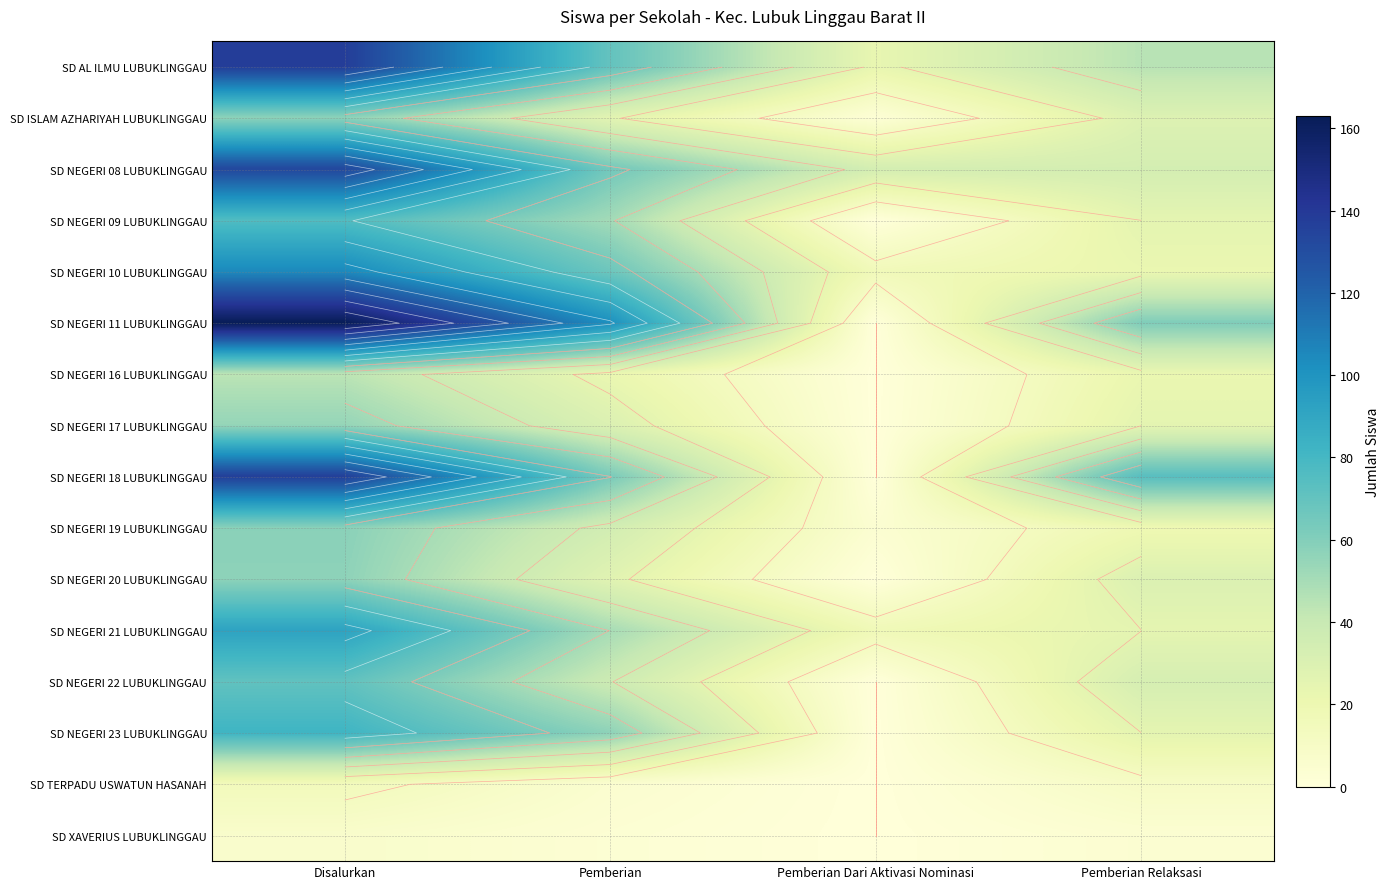

At how many categories does at least one series exceed 158?

1